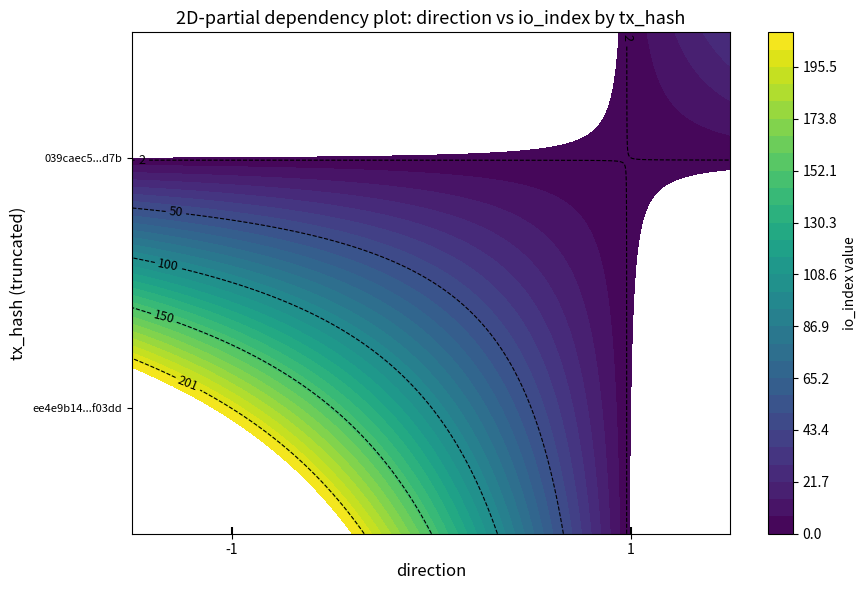

What is the sum of the ee4e9b14aeeb830e6a5c573cfa38d74412f03dd values at direction and io_index?

200